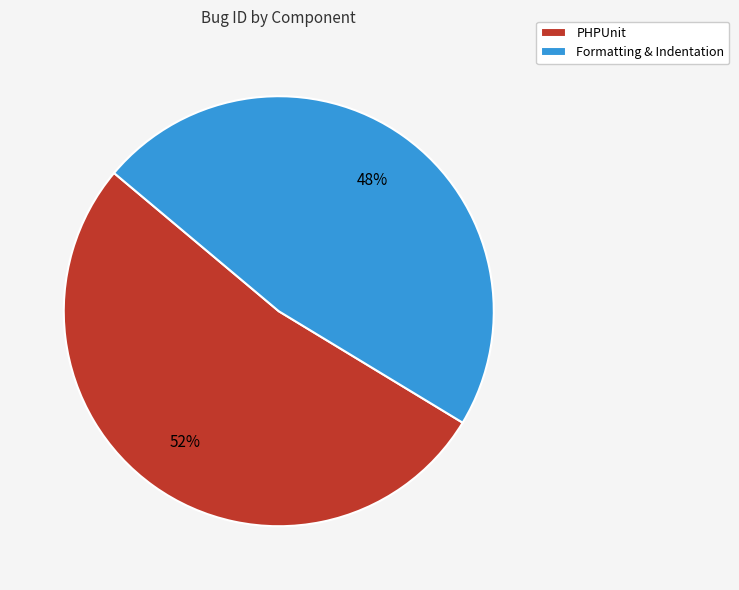

What is the majority slice?

PHPUnit